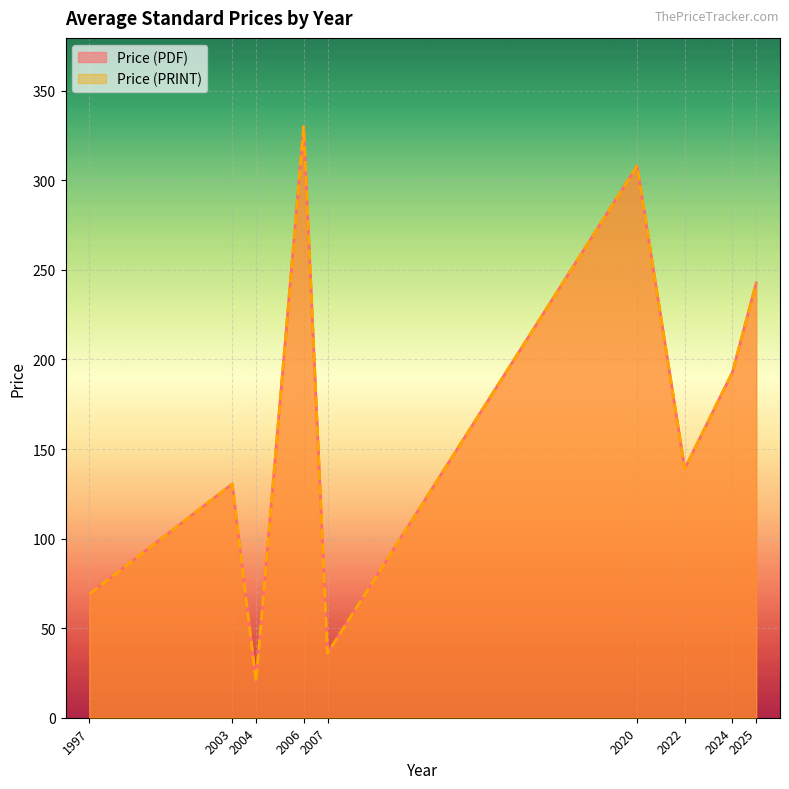

Which series changed the most between 2024 and 2025?

Price (PDF)